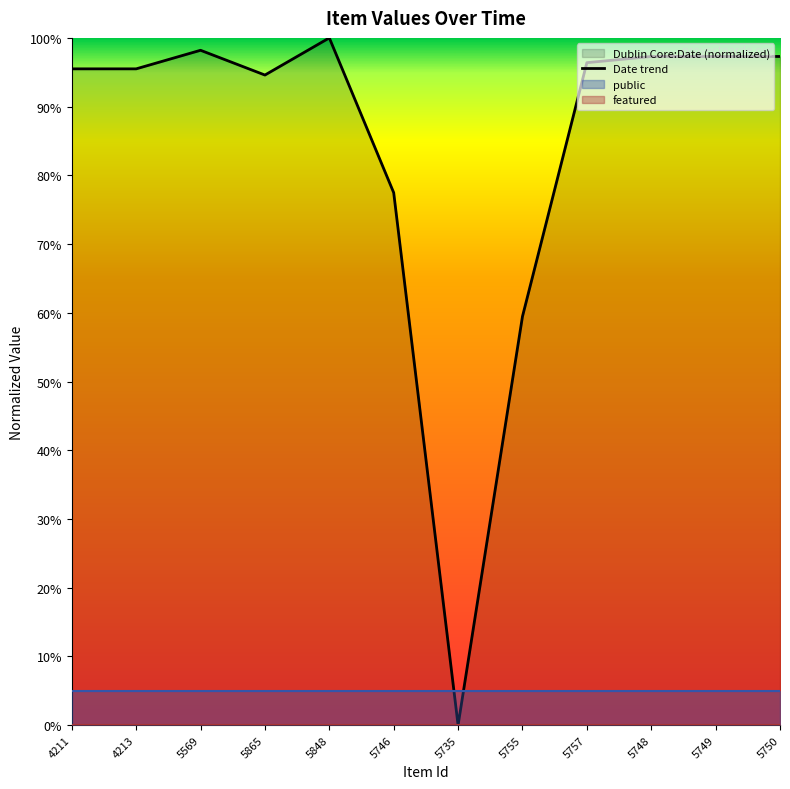

At which category does the data reach its first local valley?

5865